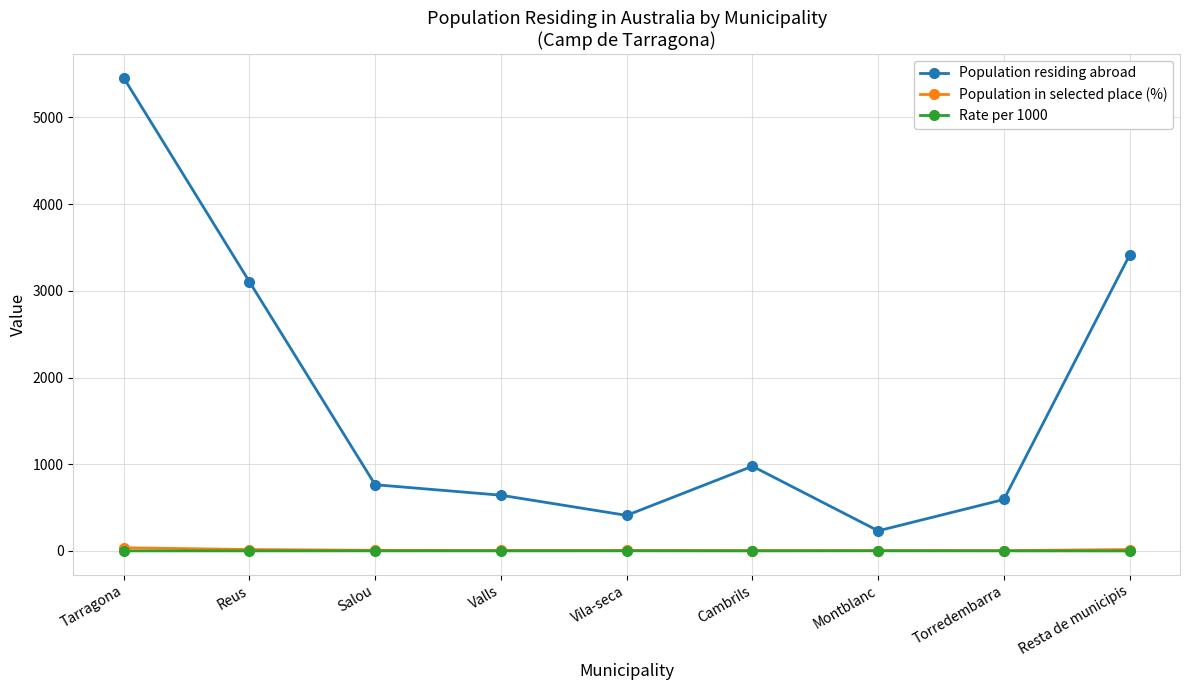

Where does the Population residing abroad series first go above 764?

Tarragona